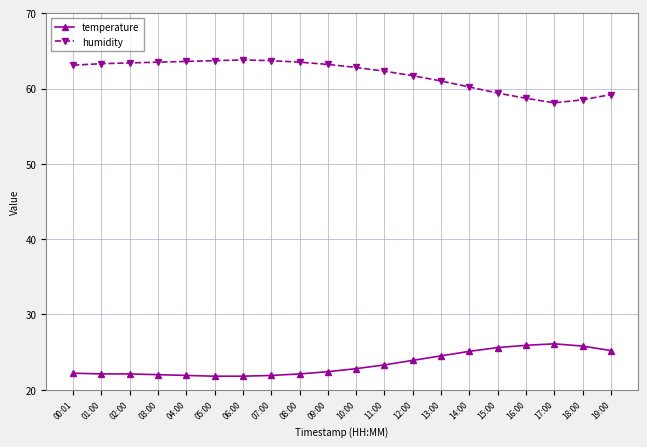

True or false: temperature and humidity intersect in this chart.

False